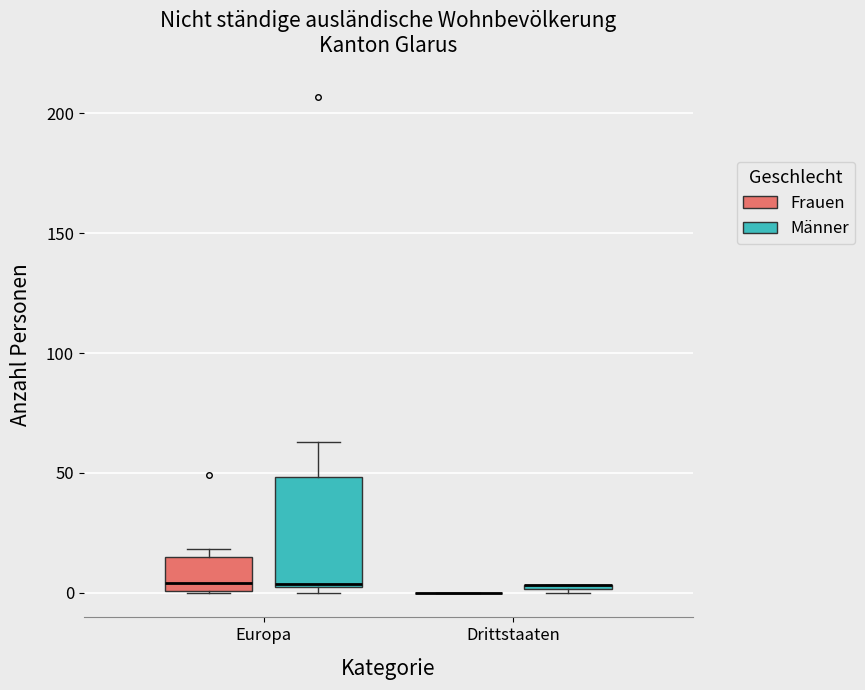

Which box is the tallest, from its lower edge to its upper edge?

Europa (Männer)